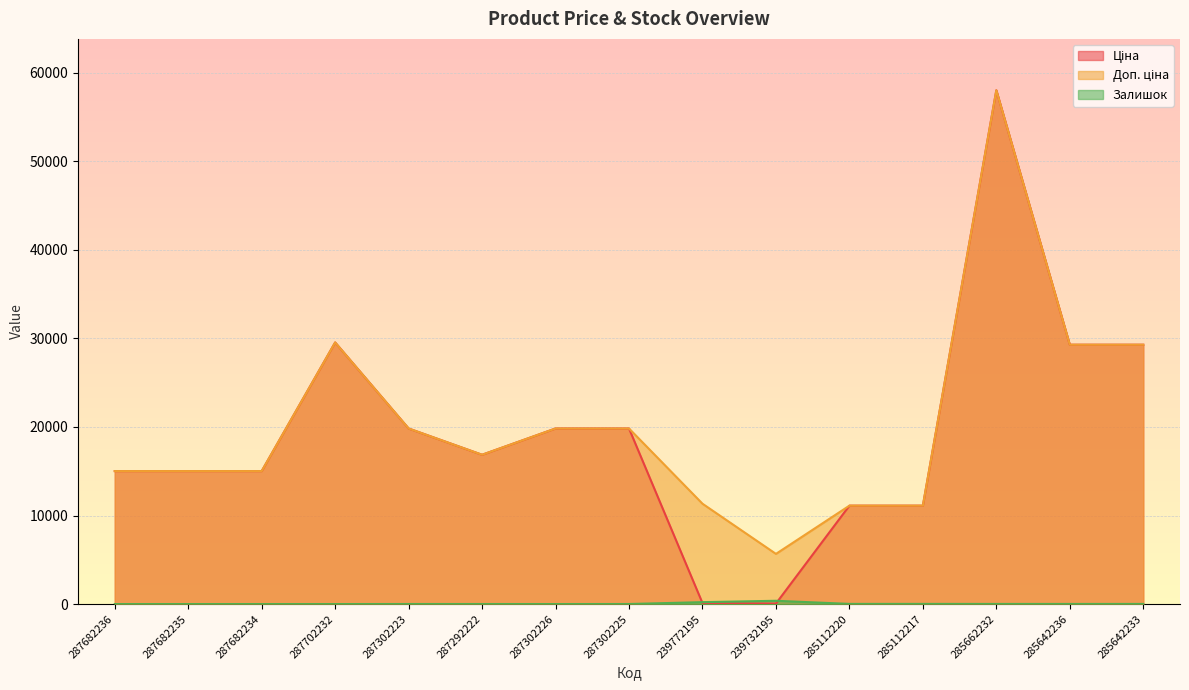

What is the label of the 14th point from the right?

287682235